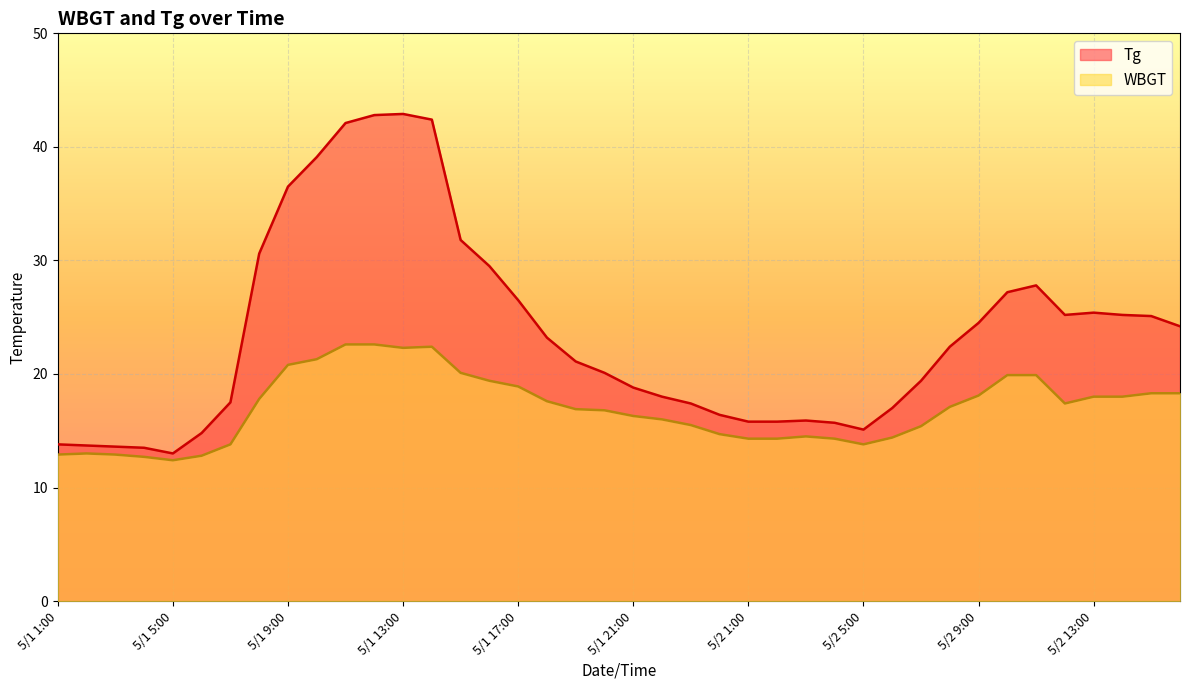

What is the difference between the maximum and minimum values in the Tg series?

29.9